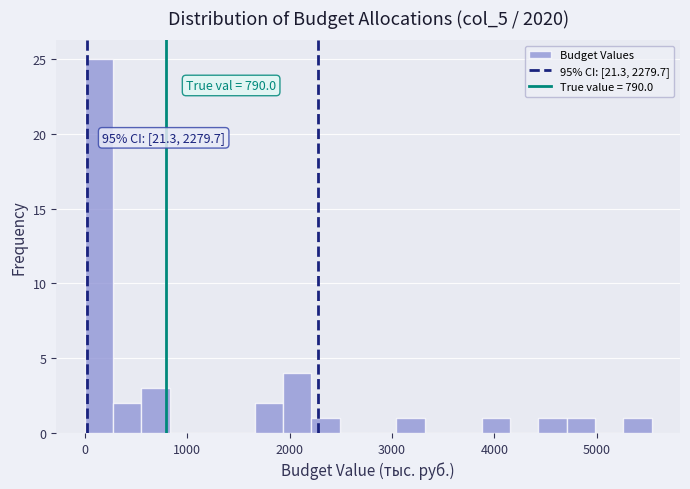

Read against the x-axis, roughly where is the centre of the tallest bar?

100